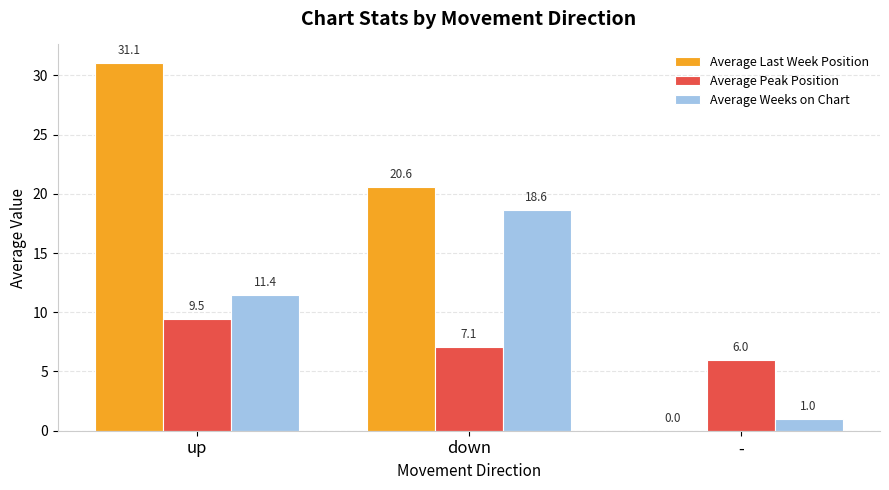

At which category is the sum across all series the highest?

up